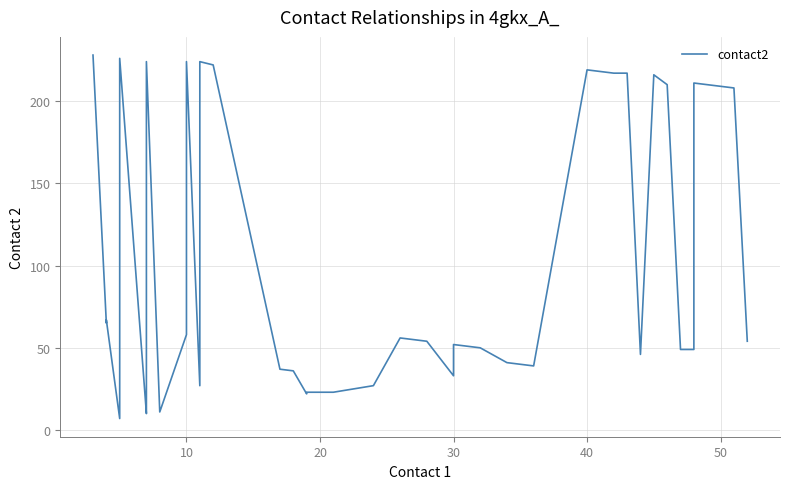

What is the maximum value shown in the chart?

228